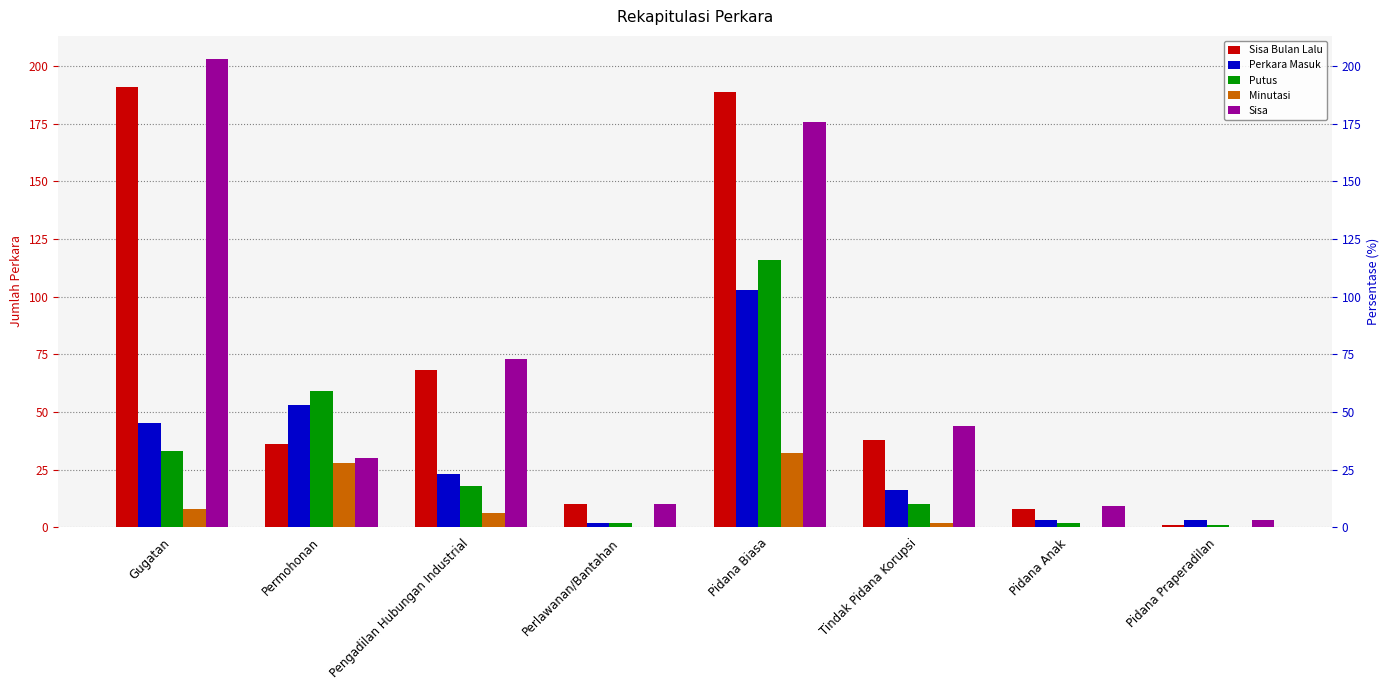

What is the difference between the maximum and minimum values in the Minutasi series?

32